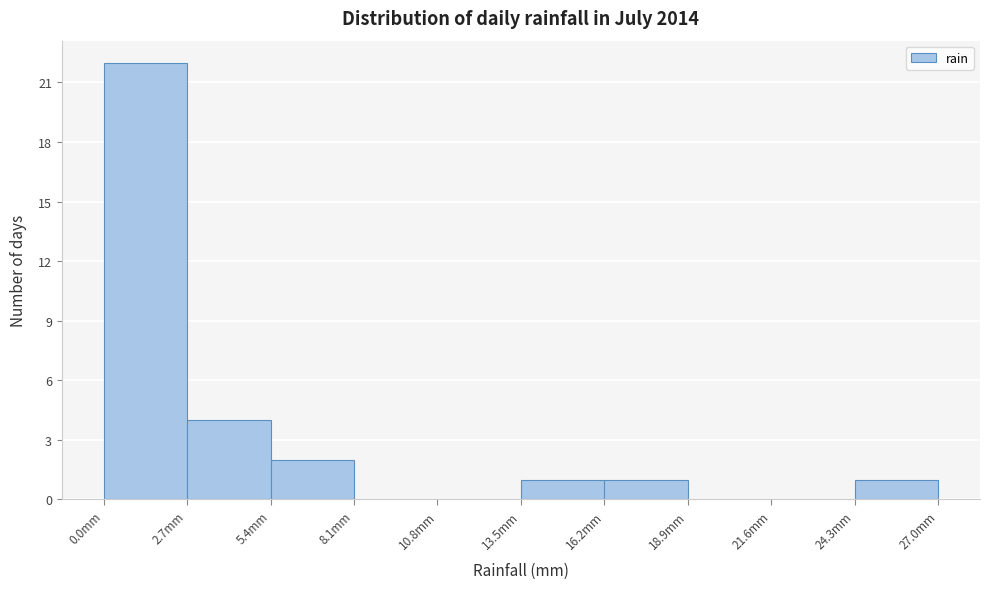

Reading left to right, transcribe this chart: for each bar, give the range it covers on the x-axis and its height. Neither the bar edges nor the heights are printed on the chart, so give them approximately, as read against the axes.

0.0 to 2.7: 22
2.7 to 5.4: 4
5.4 to 8.1: 2
8.1 to 10.8: 0
10.8 to 13.5: 0
13.5 to 16.2: 1
16.2 to 18.9: 1
18.9 to 21.6: 0
21.6 to 24.3: 0
24.3 to 27.0: 1